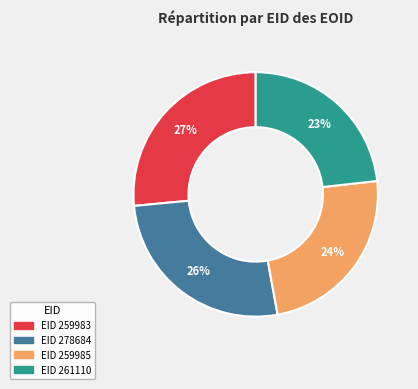

Does any single category account for the majority?

No